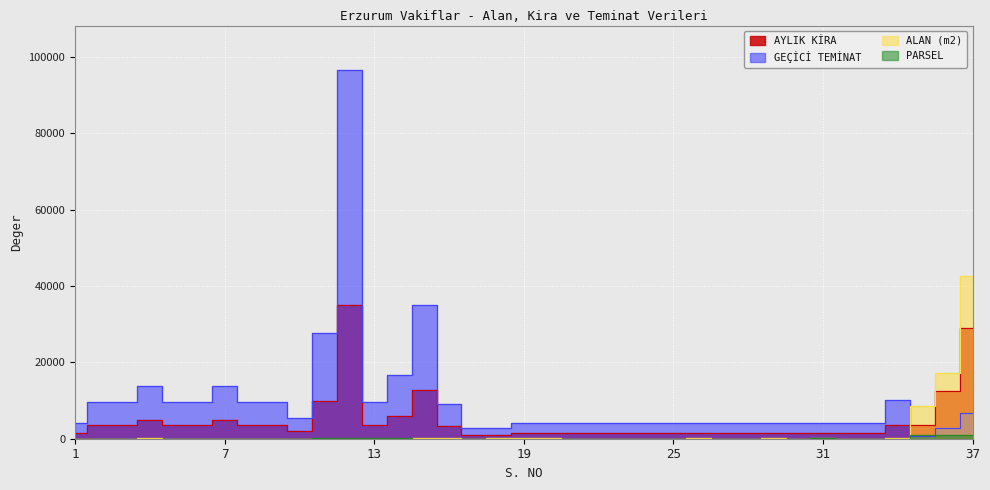

How many interior local valleys does the AYLIK KİRA series have?

4